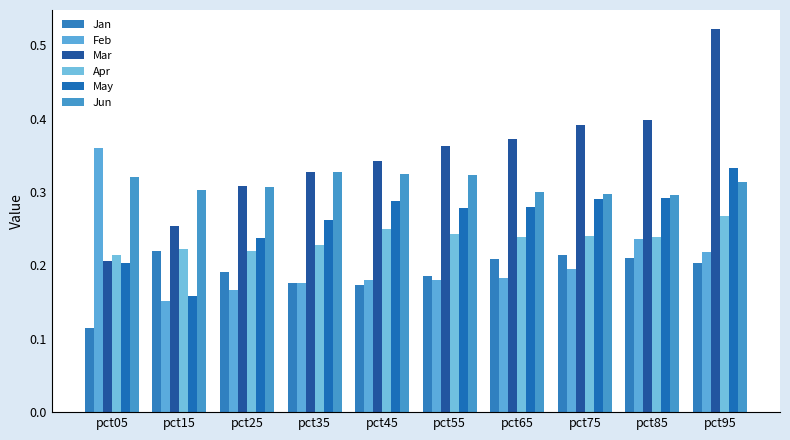

The value of May at pct95 is 0.1. True or false?

False